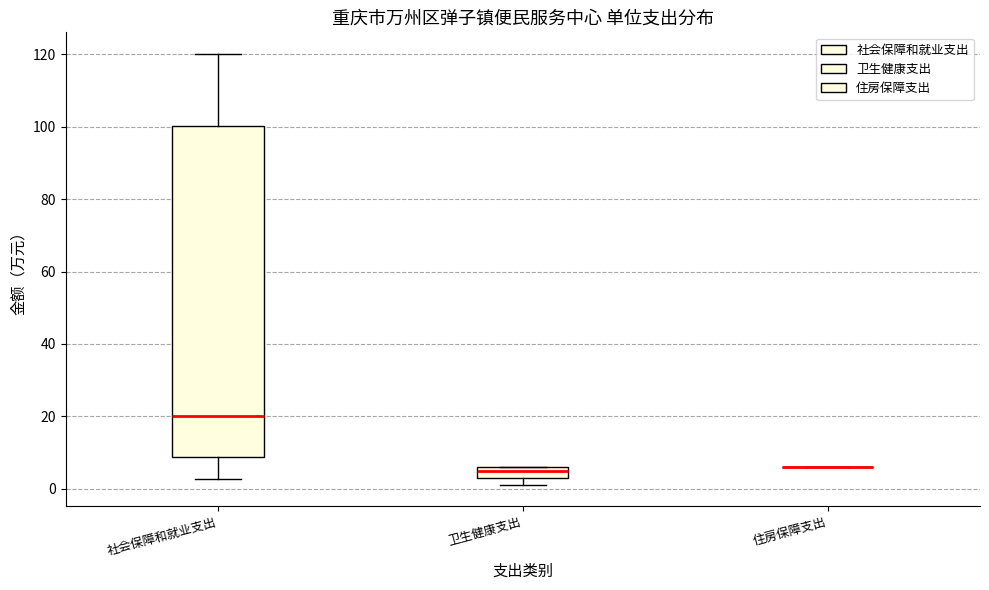

Where is the lower edge of the box for 卫生健康支出 on the y-axis? The values are not printed on the chart, so give them approximately, as read against the axis.

4